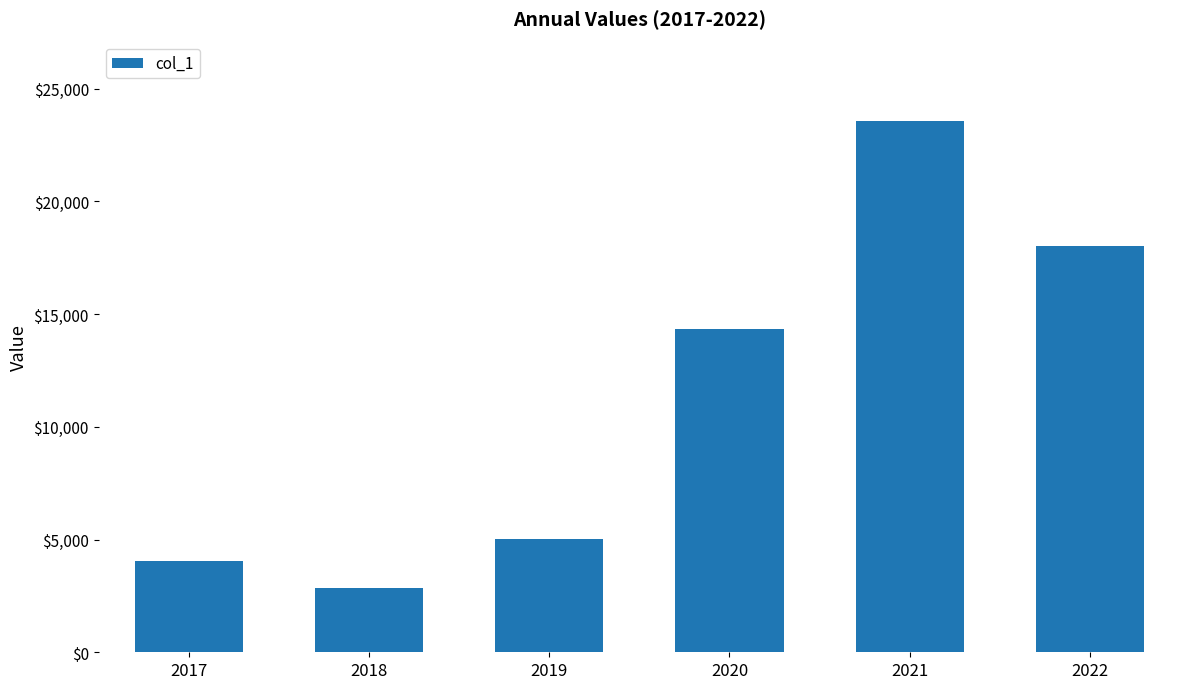

The value at 2019 is 3156. True or false?

False